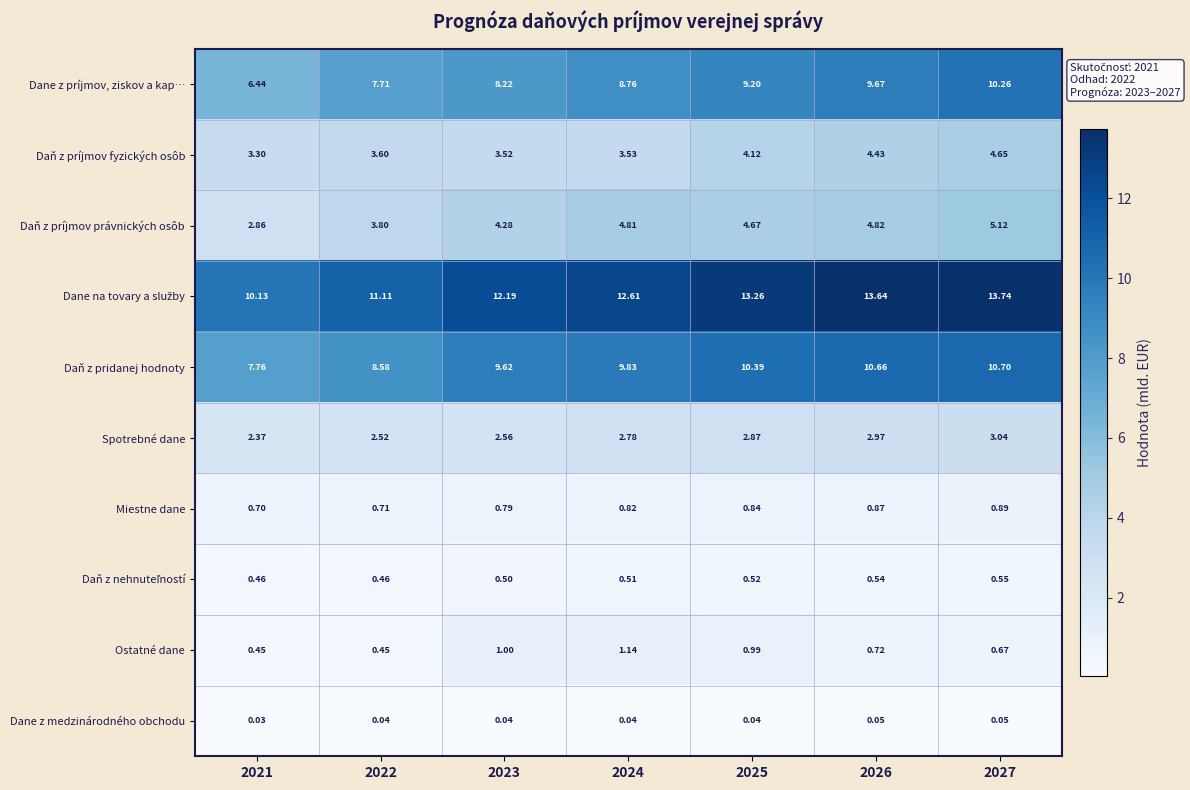

Between 2021 and 2022, which series saw the biggest shift?

Dane z príjmov, ziskov a kap…